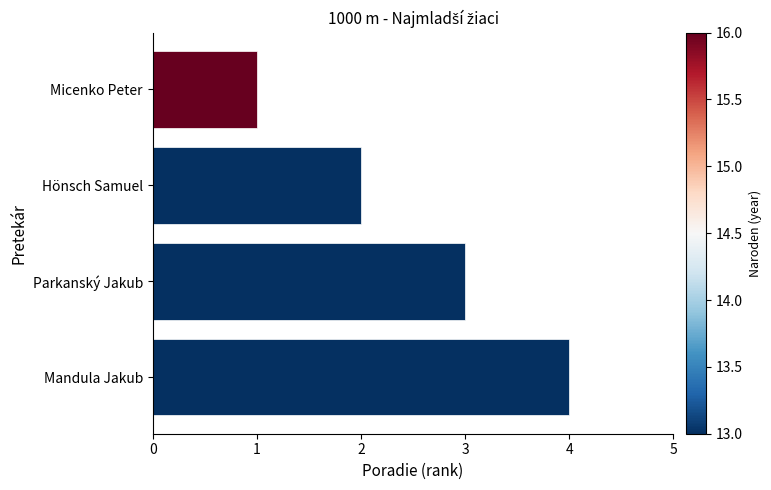

What is the difference between the second highest and minimum values?

2